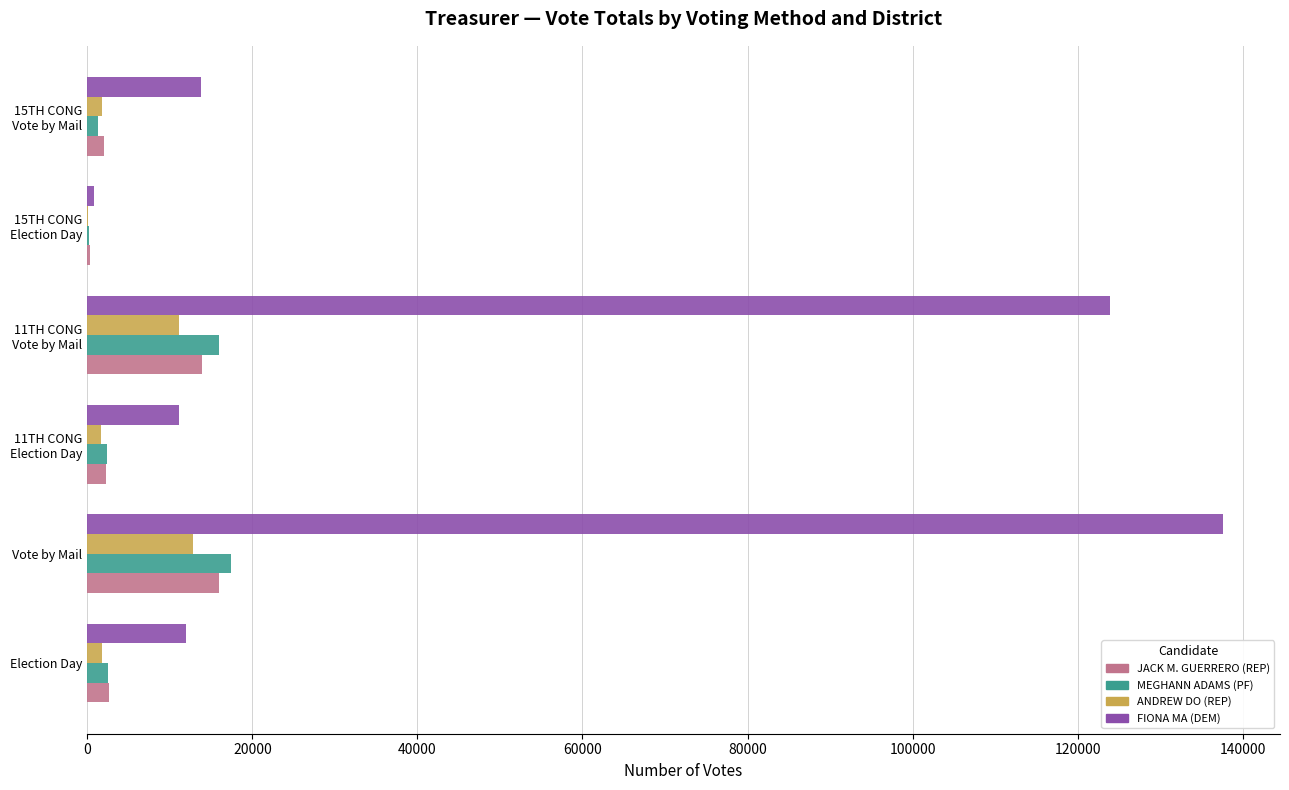

Is it true that MEGHANN ADAMS (PF) equals 31221 at Vote by Mail?

False